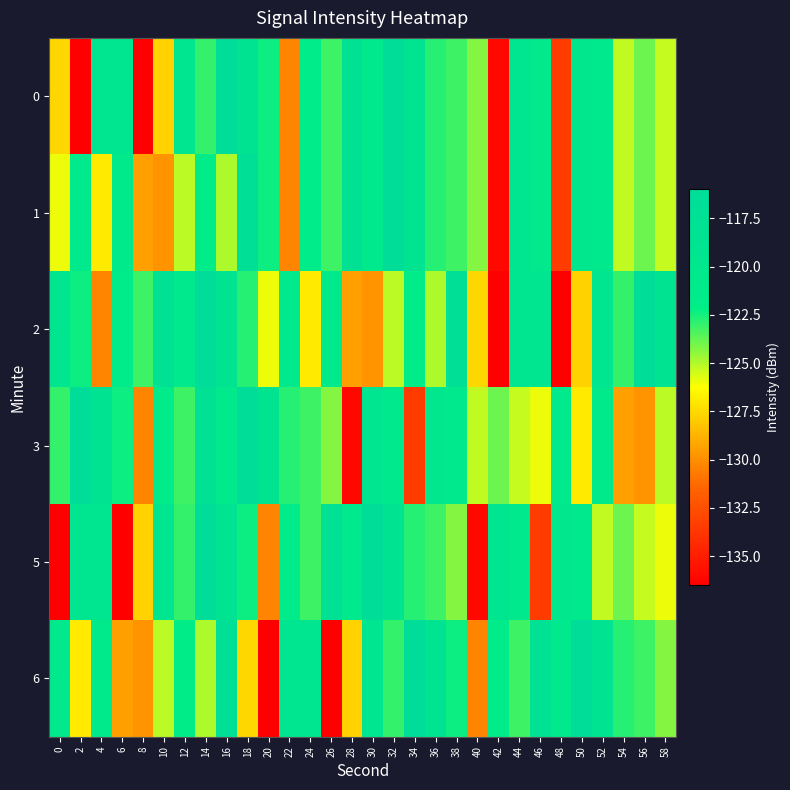

Between 10 and 28, which series saw the biggest shift?

3